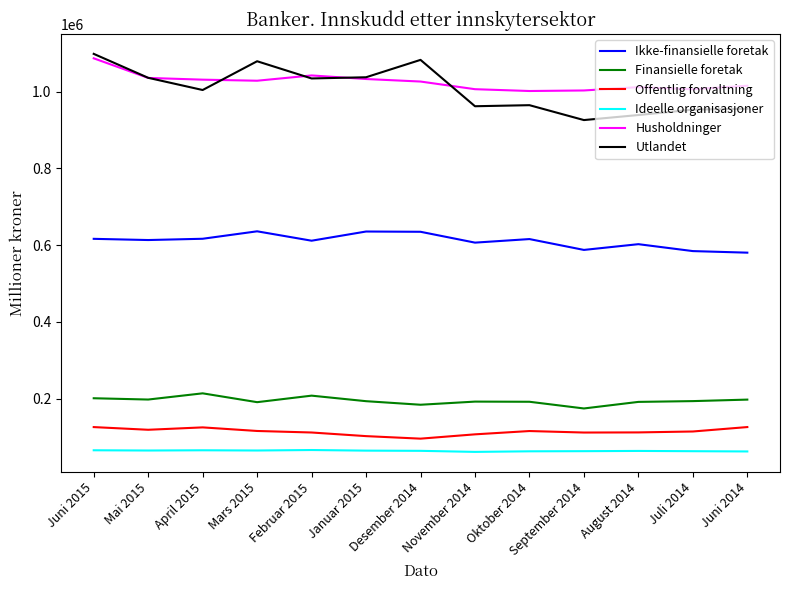

At which label does Husholdninger reach its peak?

Juni 2015